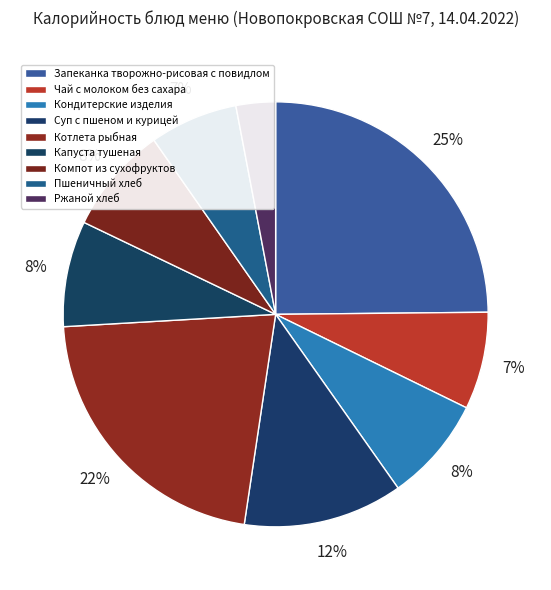

To the nearest percent, what is the combined percentage of Пшеничный хлеб and Компот из сухофруктов?

15%